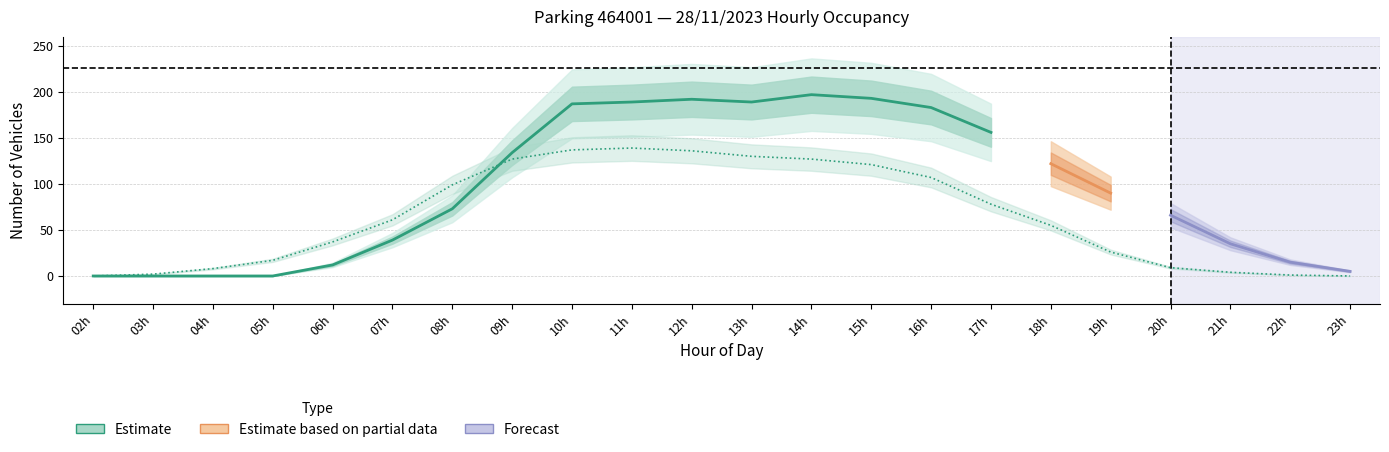

Is it true that the value at 18h is 55?

True